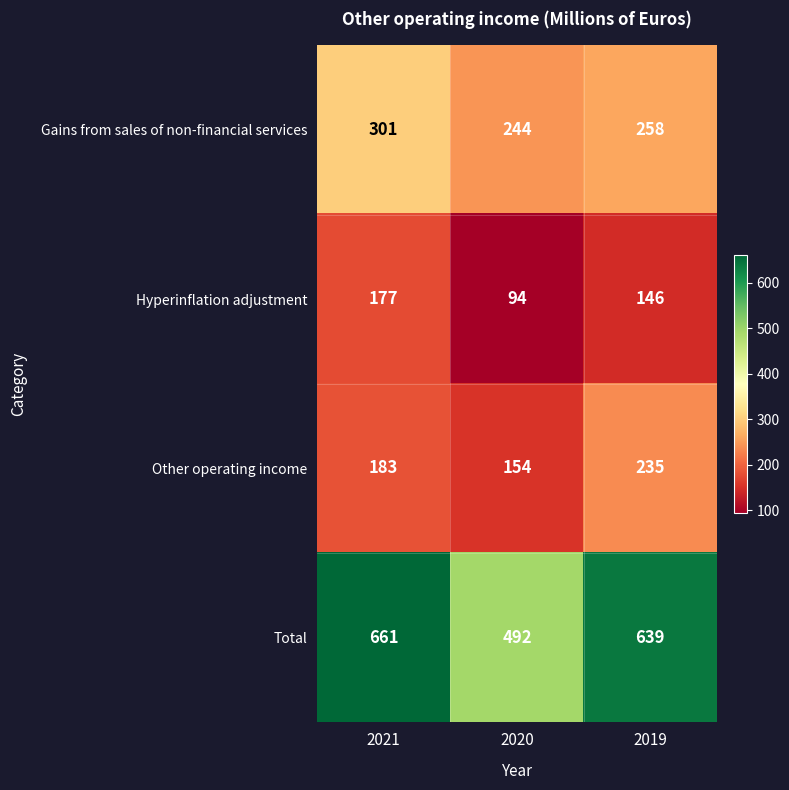

What is the approximate value of Gains from sales of non-financial services at 2020?

244